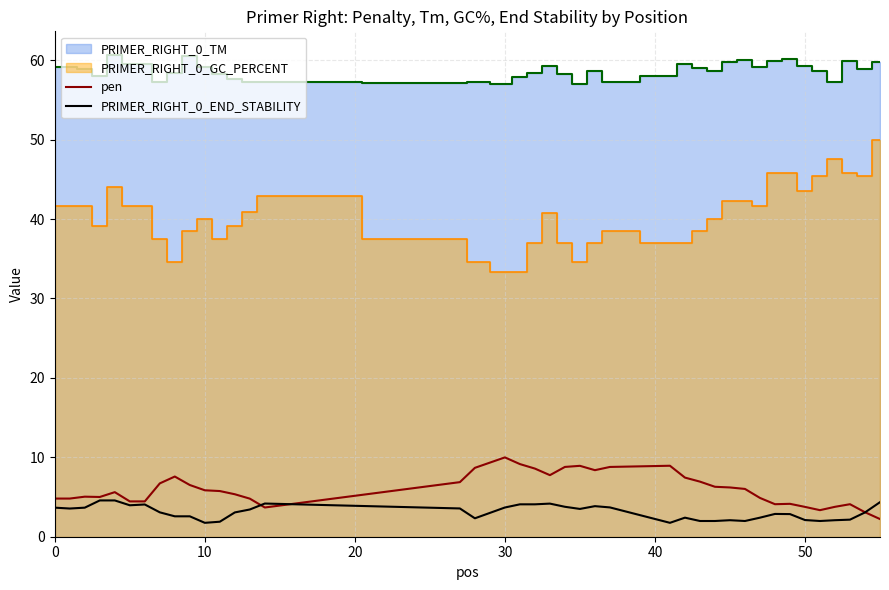

What is the lowest value of the pen series?

2.2